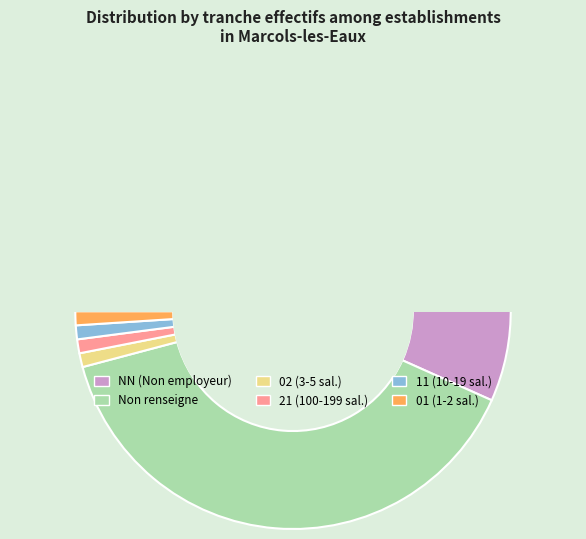

Is the sum of  and 02 greater than half?

No